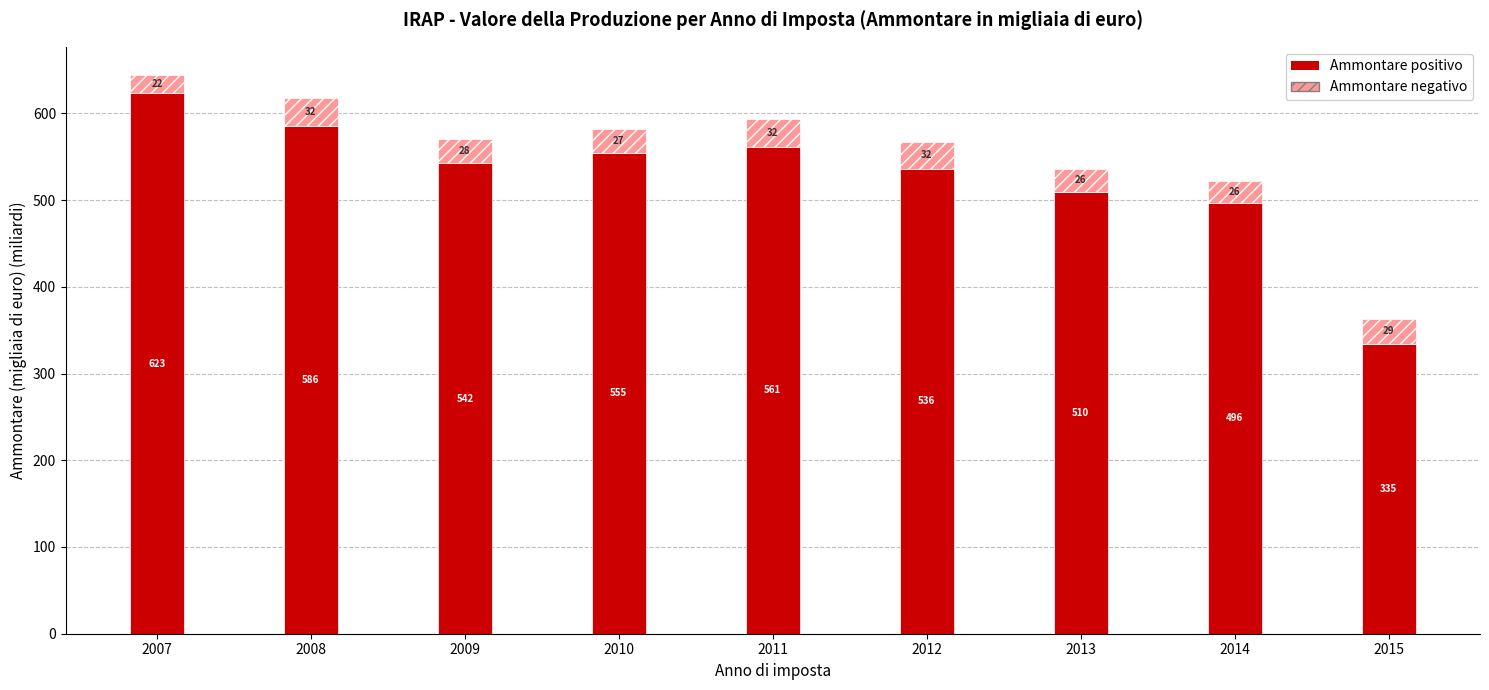

At which category is the sum across all series the highest?

2007